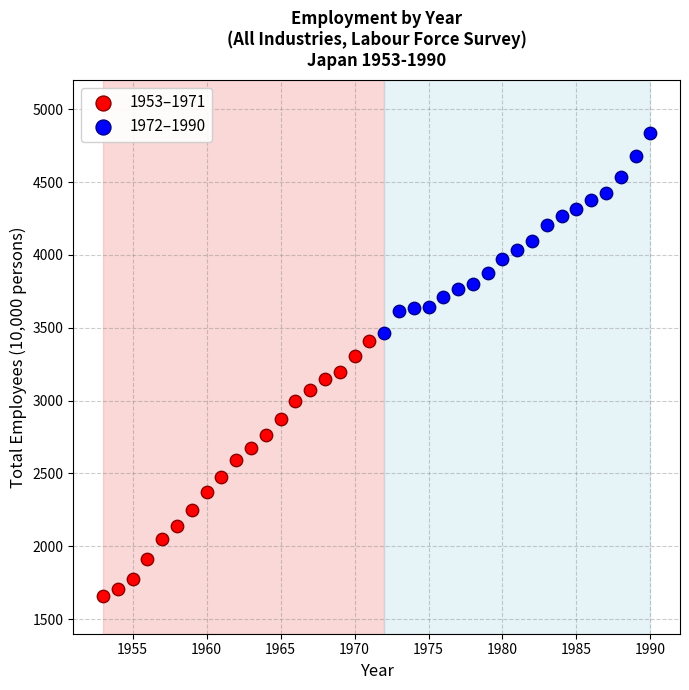

Which series reaches the maximum Y coordinate?

1972–1990